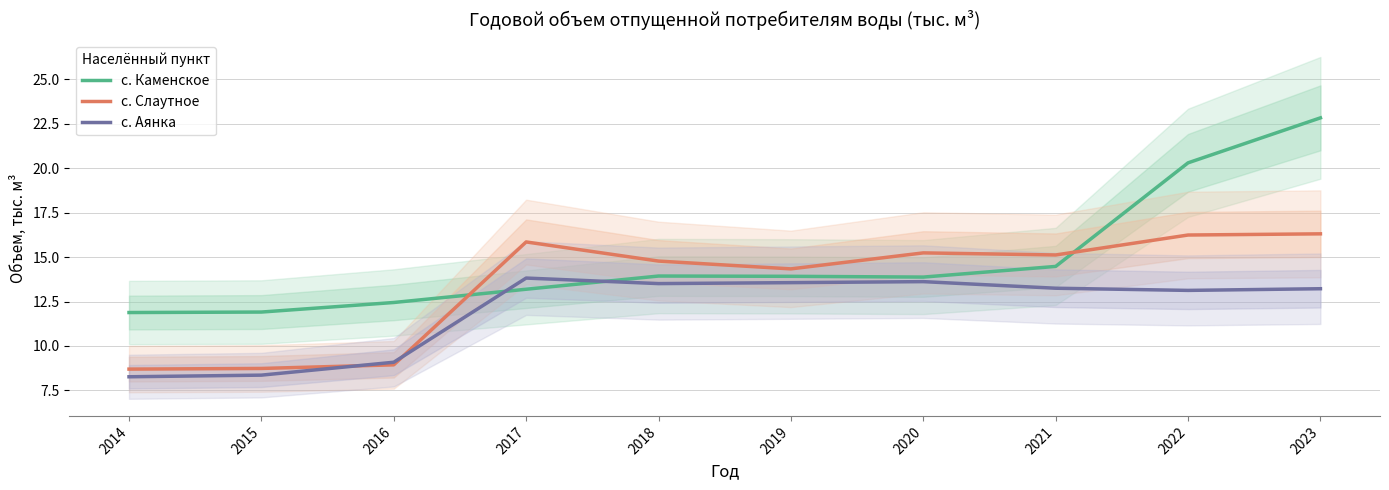

Where do с. Каменское and с. Слаутное first cross each other?

2016 and 2017